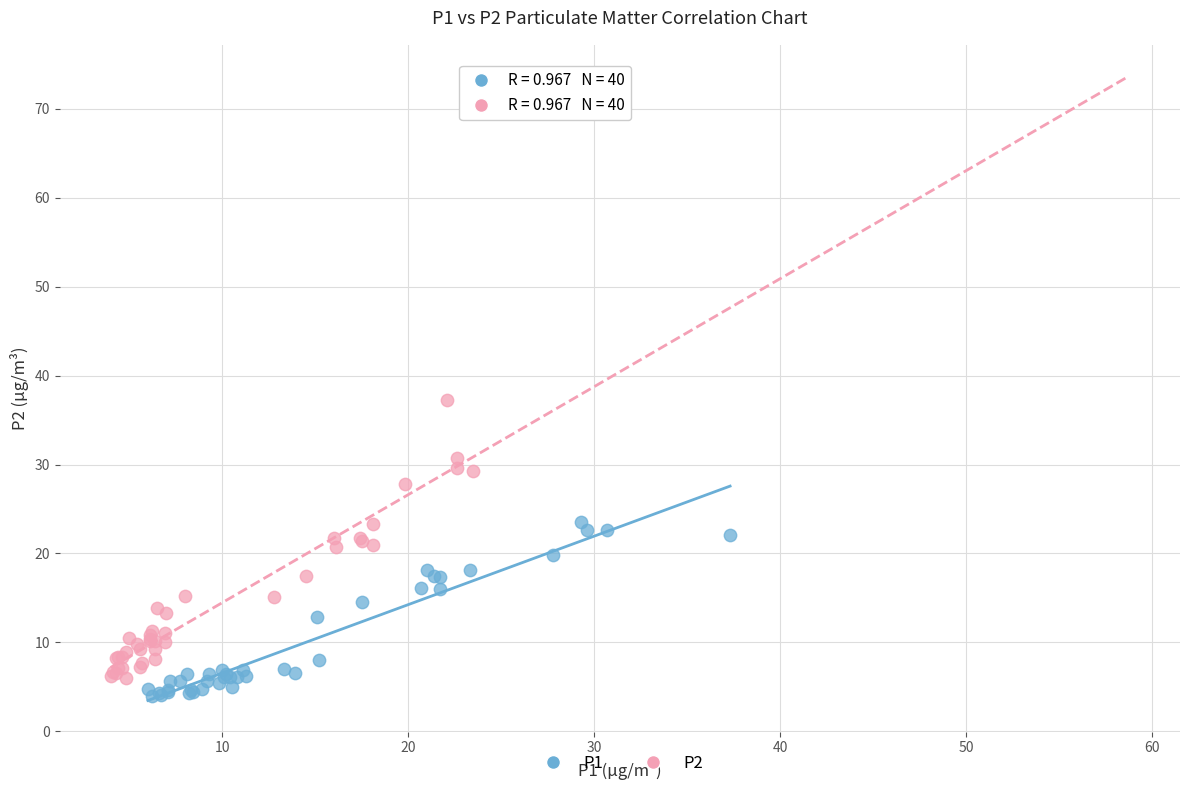

Which series has the largest Y range (max minus min)?

P2